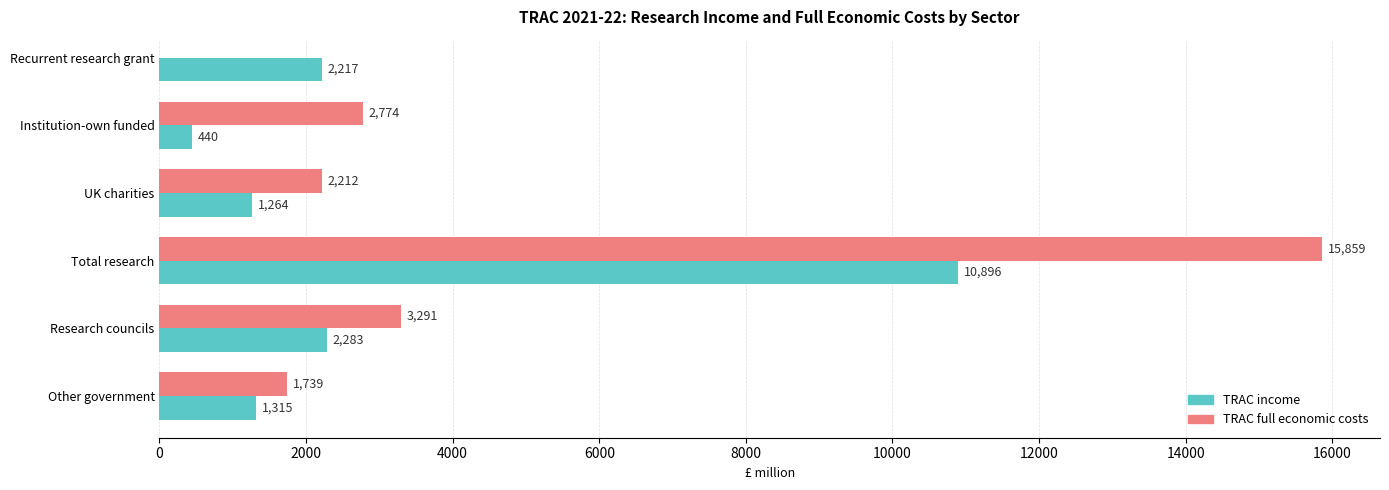

How many groups of bars are there?

6